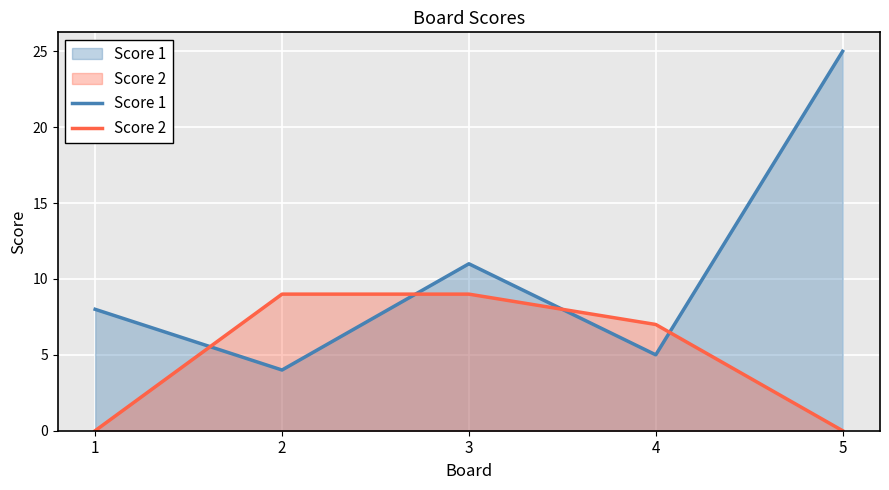

Is it true that Score 2 equals 0 at 5?

True